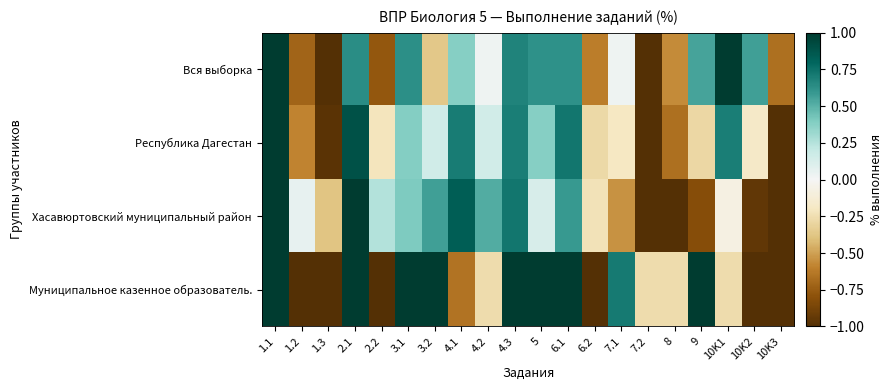

Reading right to left, extract all data points from this chart.

Вся выборка: 10K3=-0.7	10K2=0.6	10K1=1.0	9=0.5	8=-0.6	7.2=-1.0	7.1=0.0	6.2=-0.6	6.1=0.6	5=0.6	4.3=0.7	4.2=0.0	4.1=0.4	3.2=-0.4	3.1=0.6	2.2=-0.8	2.1=0.6	1.3=-1.0	1.2=-0.7	1.1=1.0
Республика Дагестан: 10K3=-1.0	10K2=-0.2	10K1=0.7	9=-0.3	8=-0.7	7.2=-1.0	7.1=-0.2	6.2=-0.3	6.1=0.7	5=0.4	4.3=0.7	4.2=0.1	4.1=0.7	3.2=0.2	3.1=0.4	2.2=-0.2	2.1=0.9	1.3=-1.0	1.2=-0.6	1.1=1.0
Хасавюртовский муниципальный район: 10K3=-1.0	10K2=-1.0	10K1=-0.1	9=-0.8	8=-1.0	7.2=-1.0	7.1=-0.5	6.2=-0.2	6.1=0.6	5=0.1	4.3=0.7	4.2=0.5	4.1=0.8	3.2=0.6	3.1=0.4	2.2=0.3	2.1=1.0	1.3=-0.4	1.2=0.1	1.1=1.0
Муниципальное казенное образователь.: 10K3=-1.0	10K2=-1.0	10K1=-0.3	9=1.0	8=-0.3	7.2=-0.3	7.1=0.7	6.2=-1.0	6.1=1.0	5=1.0	4.3=1.0	4.2=-0.3	4.1=-0.6	3.2=1.0	3.1=1.0	2.2=-1.0	2.1=1.0	1.3=-1.0	1.2=-1.0	1.1=1.0